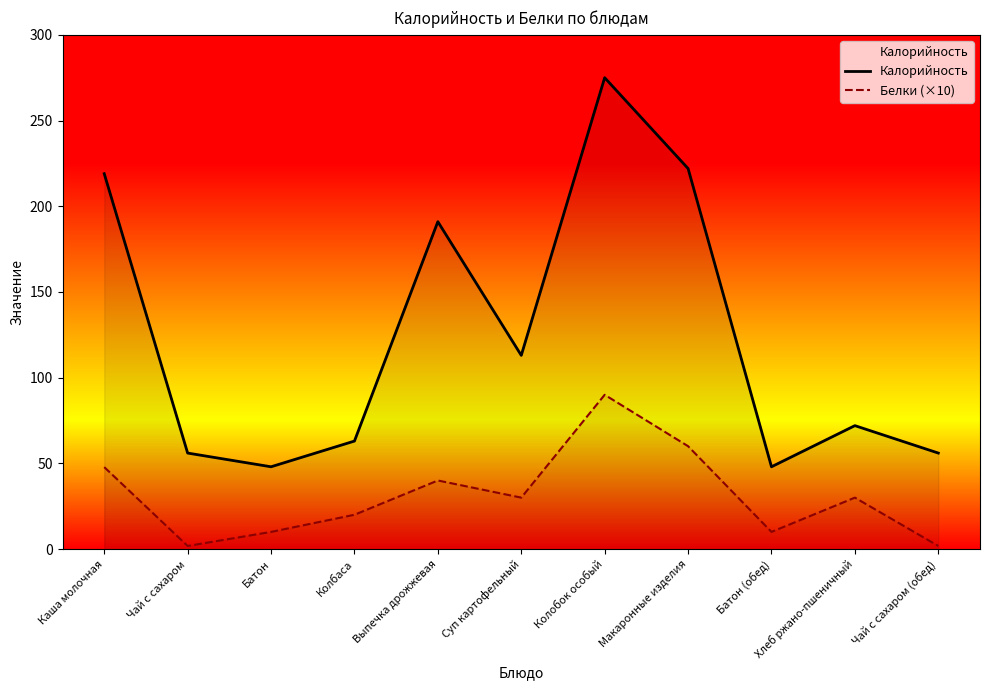

Rank the series by their average value, from highest to lowest.

Калорийность, Белки (×10)